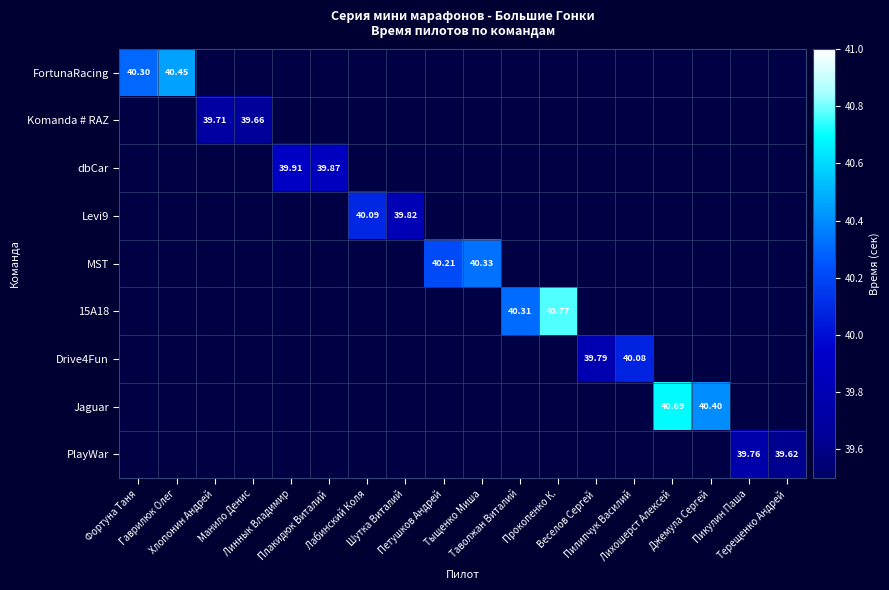

Which category has the highest value in the FortunaRacing series?

Гаврилюк Олег